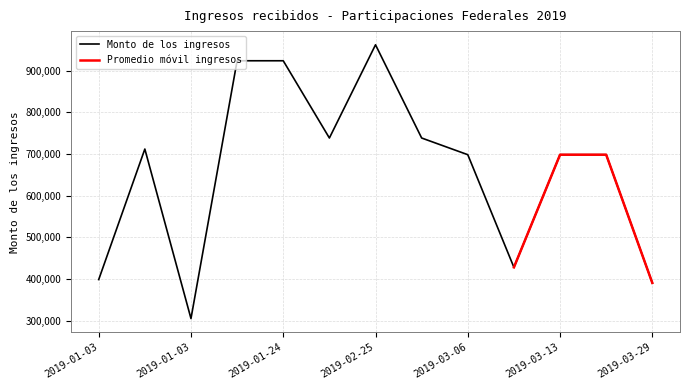

Reading left to right, transcribe all the data shown in this chart.

398540.0	711850.0	304950.0	923790.0	923790.0	738365.0	962103.6	738365.0	698293.0	427900.0	698293.0	698294.0	390500.0